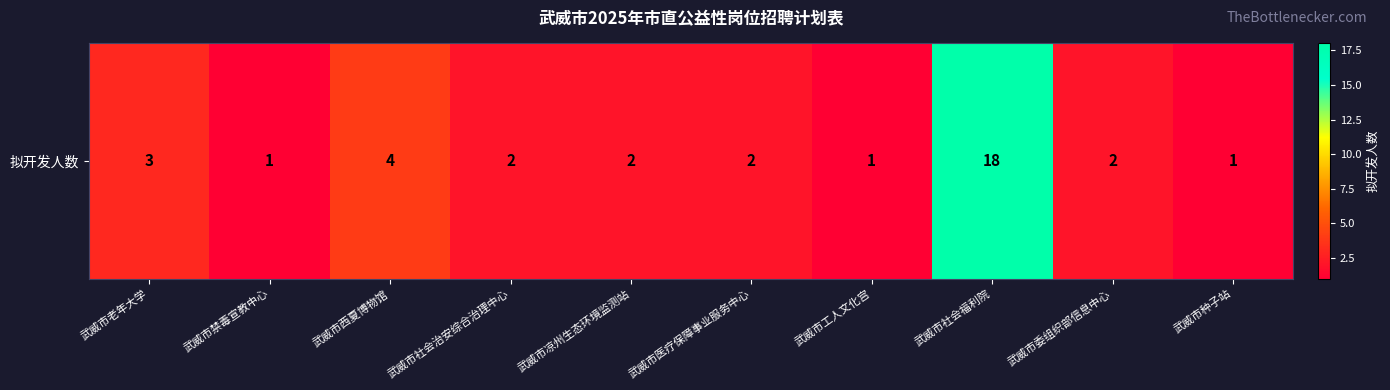

How many data points does each series have?

10